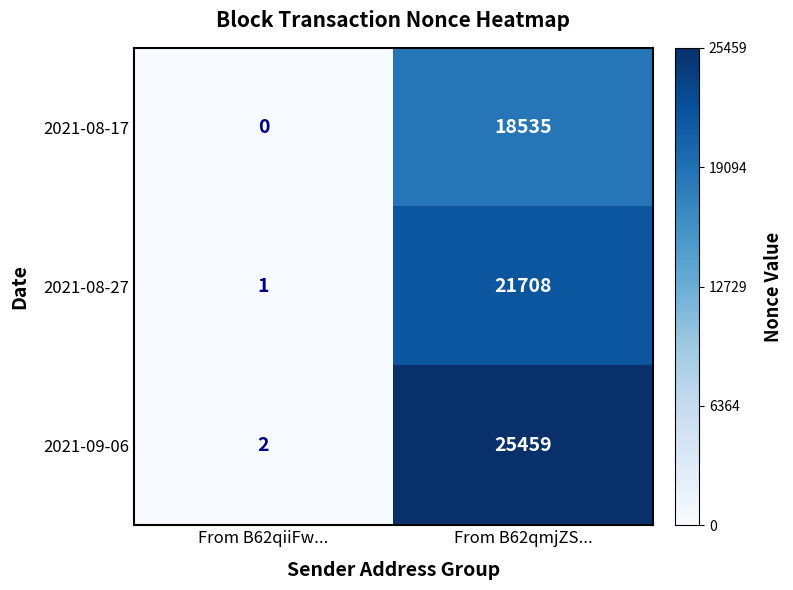

Which category has the lowest value across all series?

From B62qiiFw...